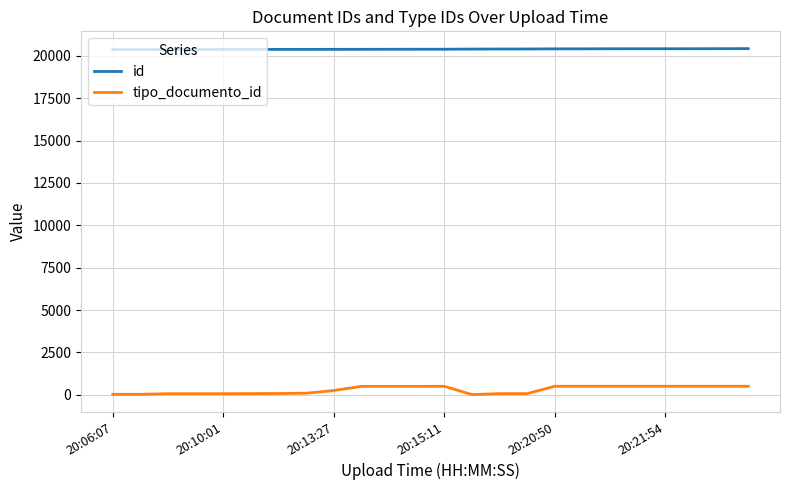

Rank the series by their maximum value, from highest to lowest.

id, tipo_documento_id